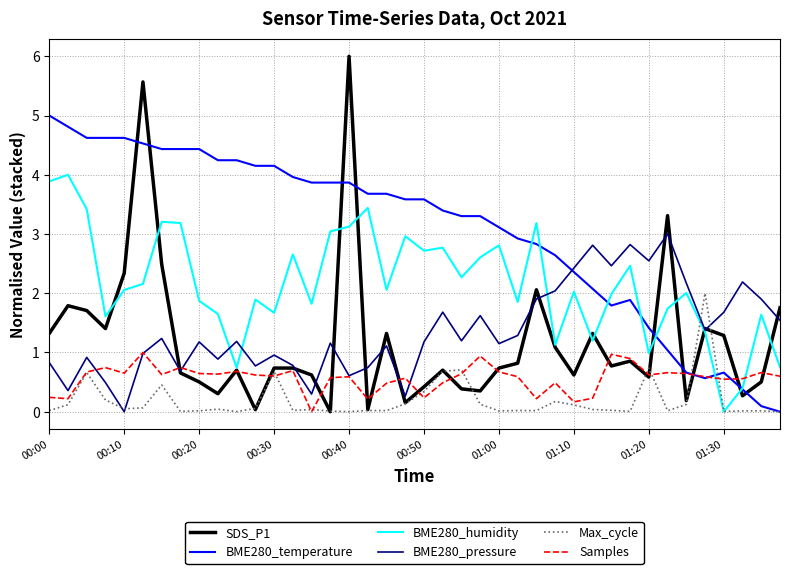

What is the maximum value for BME280_humidity?

4.0